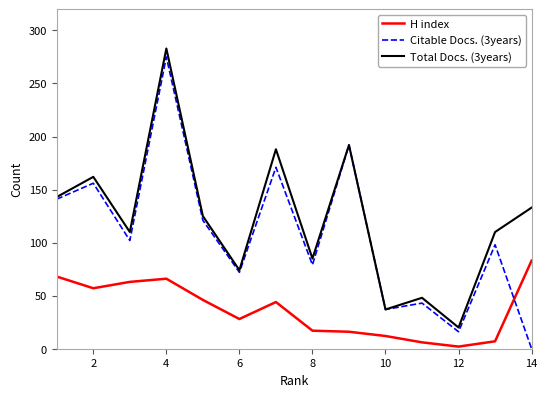

Which series has the largest total across all categories?

Total Docs. (3years)